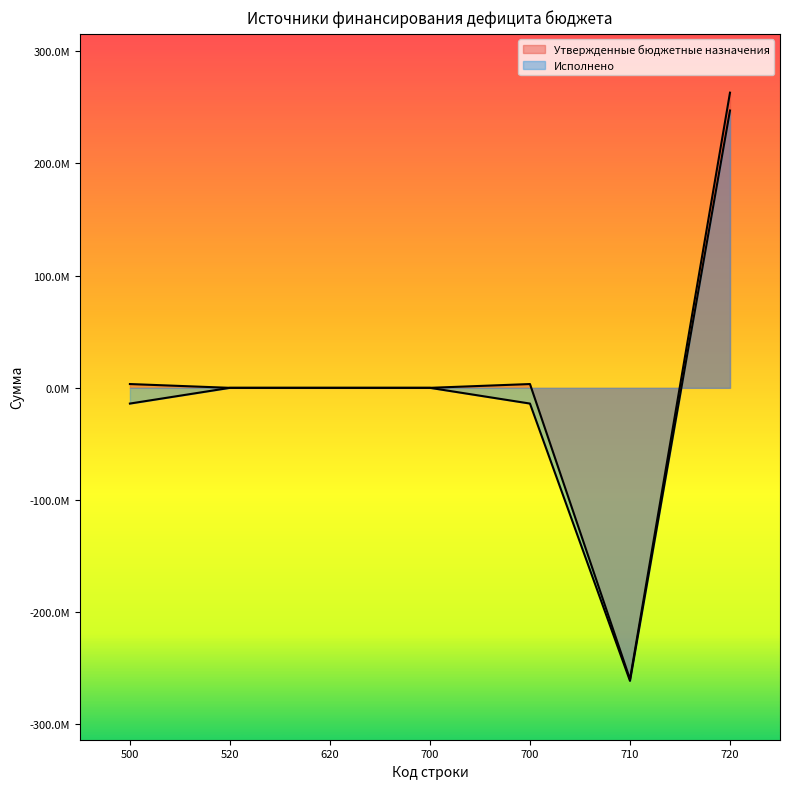

What are all the series names shown in the legend?

Утвержденные бюджетные назначения, Исполнено